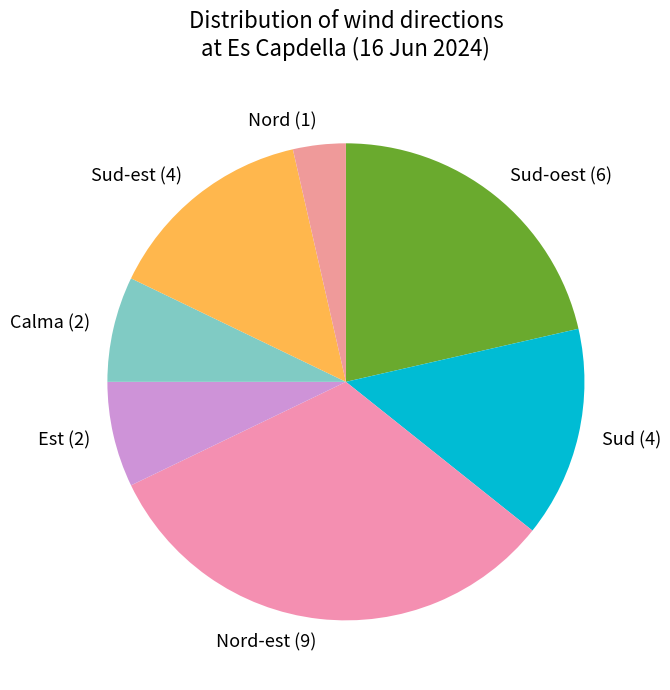

Between Sud-oest (6) and Nord (1), which is larger?

Sud-oest (6)